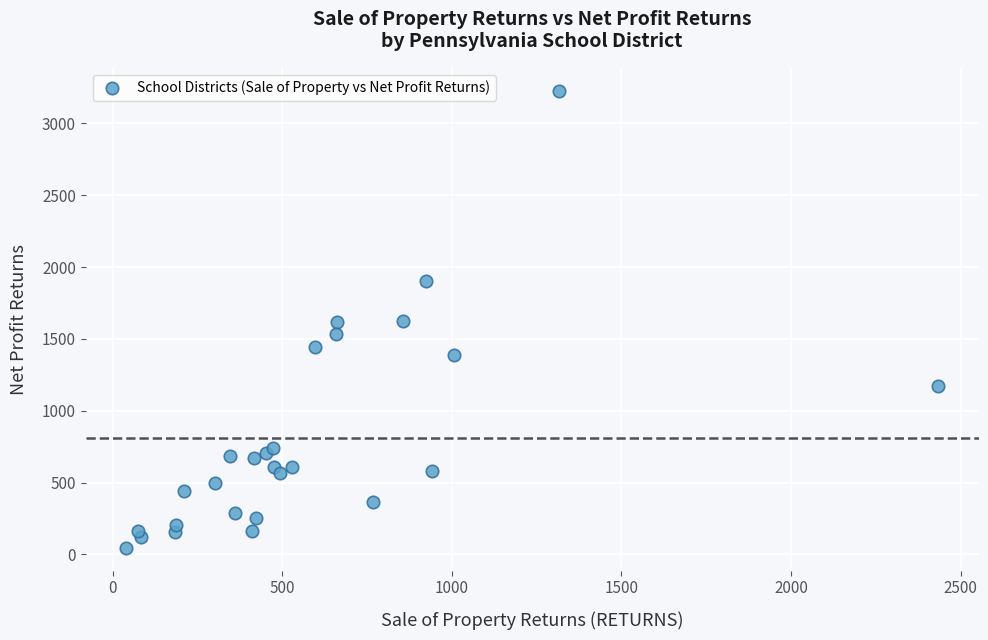

What is the range of Y values (max minus min)?

3182